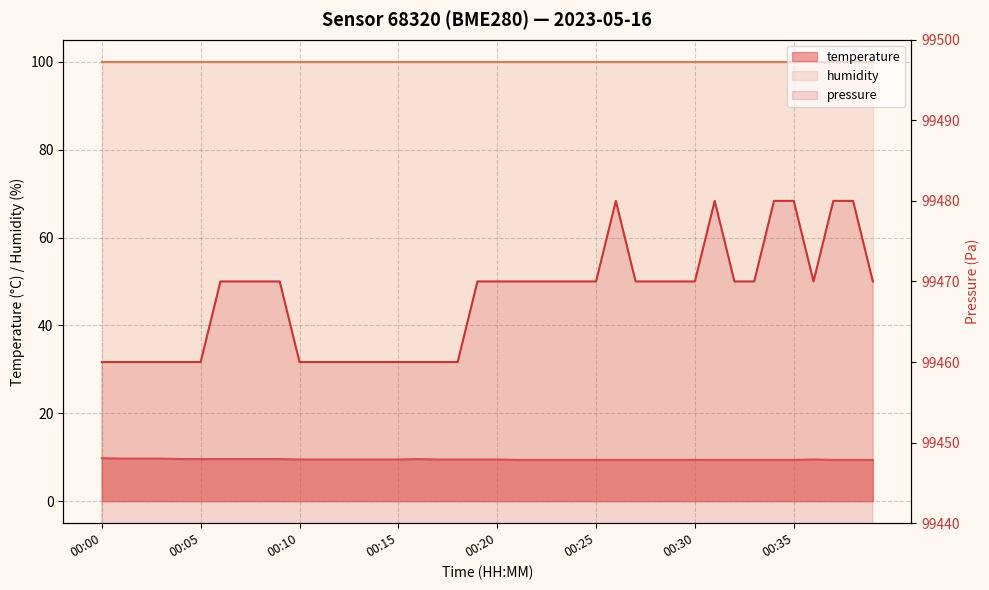

Reading left to right, extract all data points from this chart.

00:00=9.8	00:01=9.7	00:02=9.7	00:03=9.7	00:04=9.6	00:05=9.6	00:06=9.6	00:07=9.6	00:08=9.6	00:09=9.6	00:10=9.5	00:11=9.5	00:12=9.5	00:13=9.5	00:14=9.5	00:15=9.5	00:16=9.6	00:17=9.5	00:18=9.5	00:19=9.5	00:20=9.5	00:21=9.4	00:22=9.4	00:23=9.4	00:24=9.4	00:25=9.4	00:26=9.4	00:27=9.4	00:28=9.4	00:29=9.4	00:30=9.4	00:31=9.4	00:32=9.4	00:33=9.4	00:34=9.4	00:35=9.4	00:36=9.5	00:37=9.4	00:38=9.4	00:39=9.4